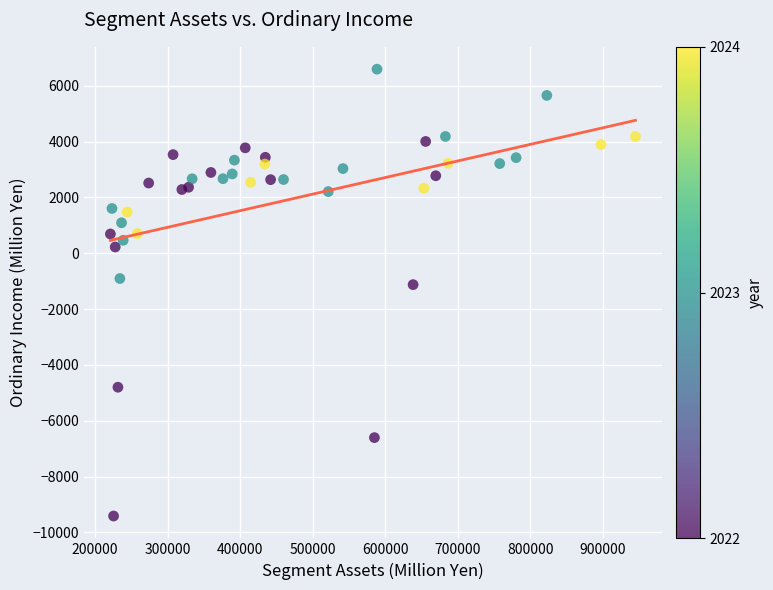

What is the range of X values (max minus min)?

723847